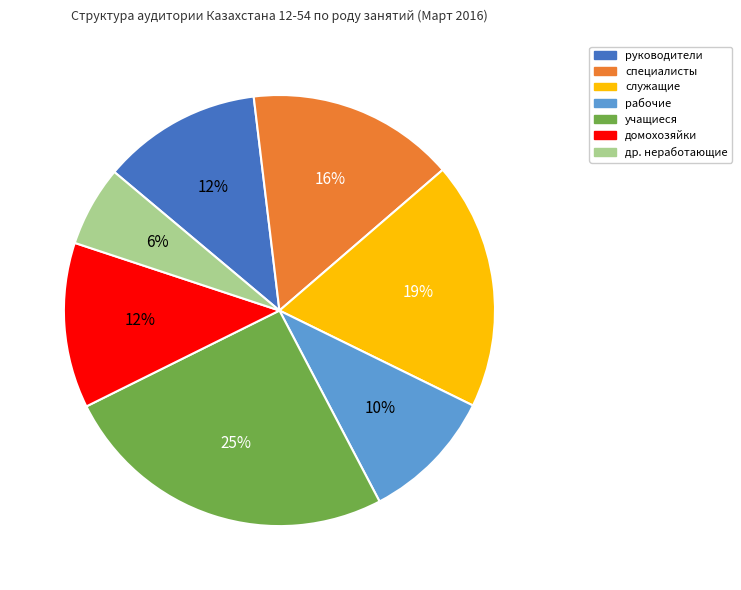

Combined, do др. неработающие and руководители account for over 50%?

No